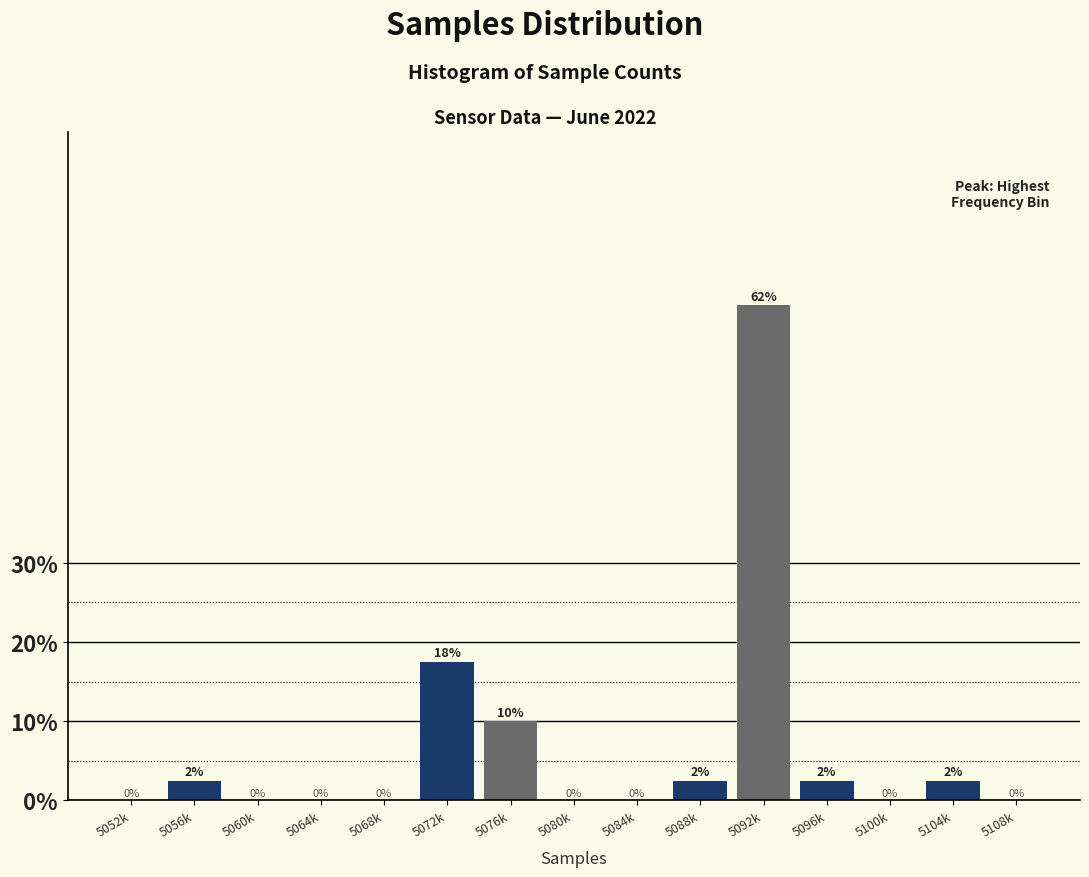

At which label is the value closest to 31?

5072k